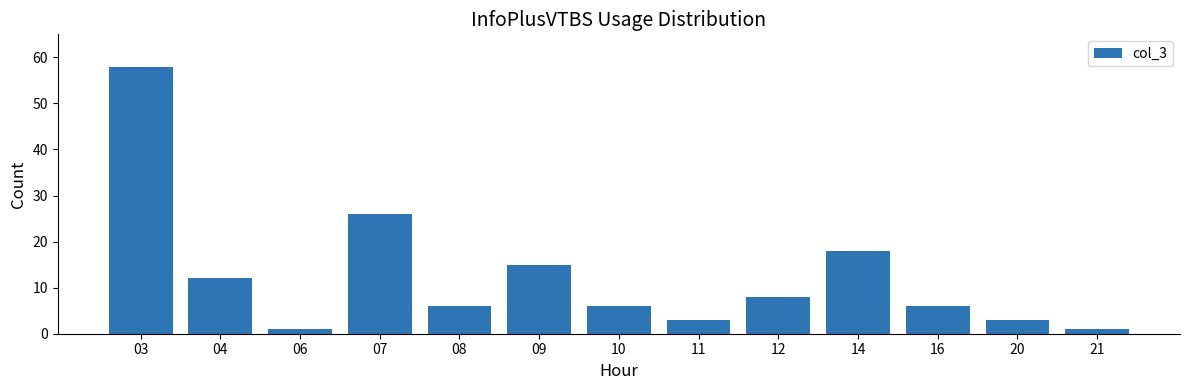

What is the difference between the maximum and minimum values?

57